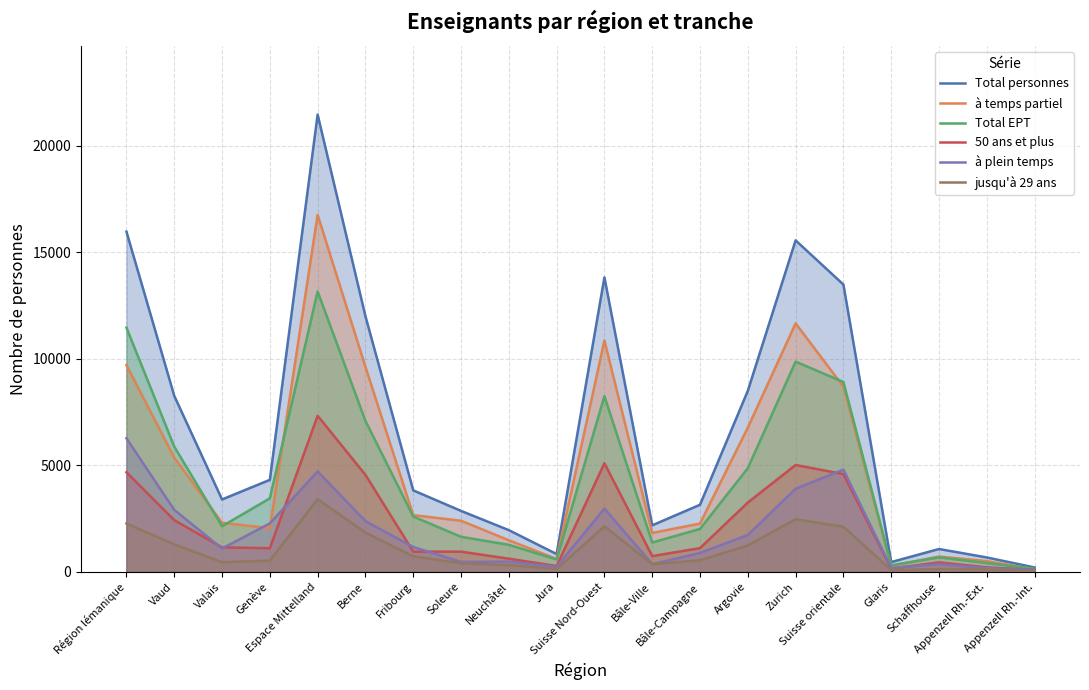

At which category does the chart reach its minimum across all series?

Appenzell Rh.-Int.